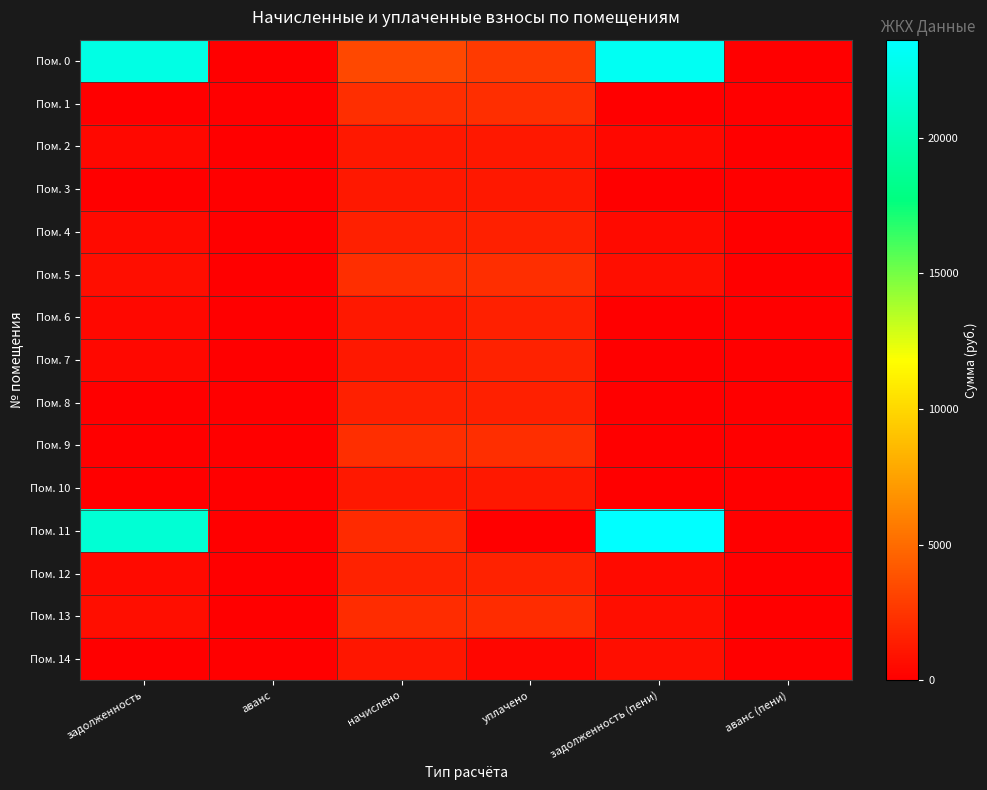

Which series changed the most between задолженность and начислено?

Пом. 11